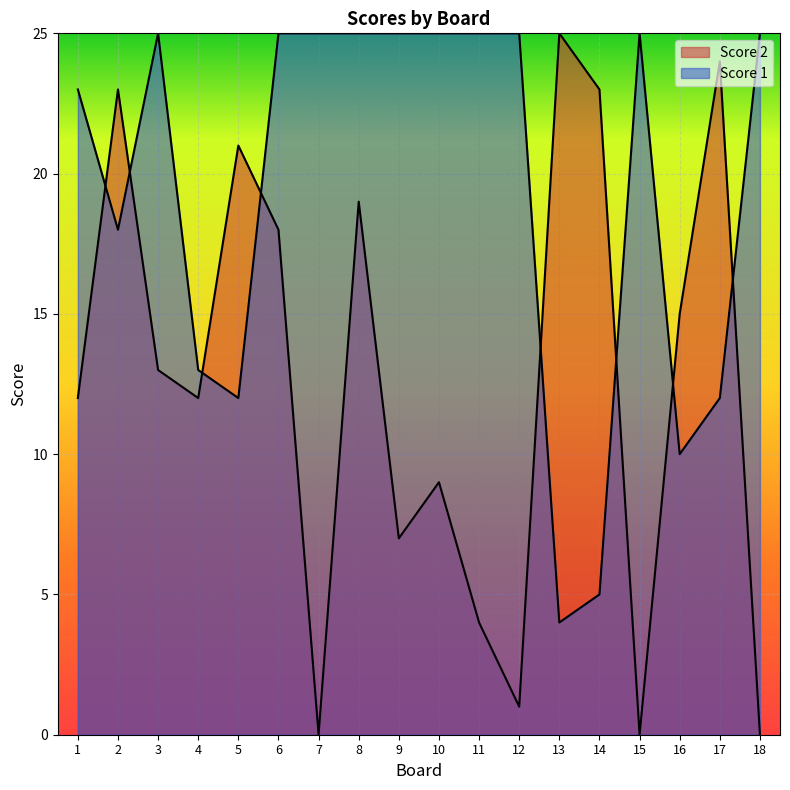

Which label corresponds to the smallest value in the chart?

7